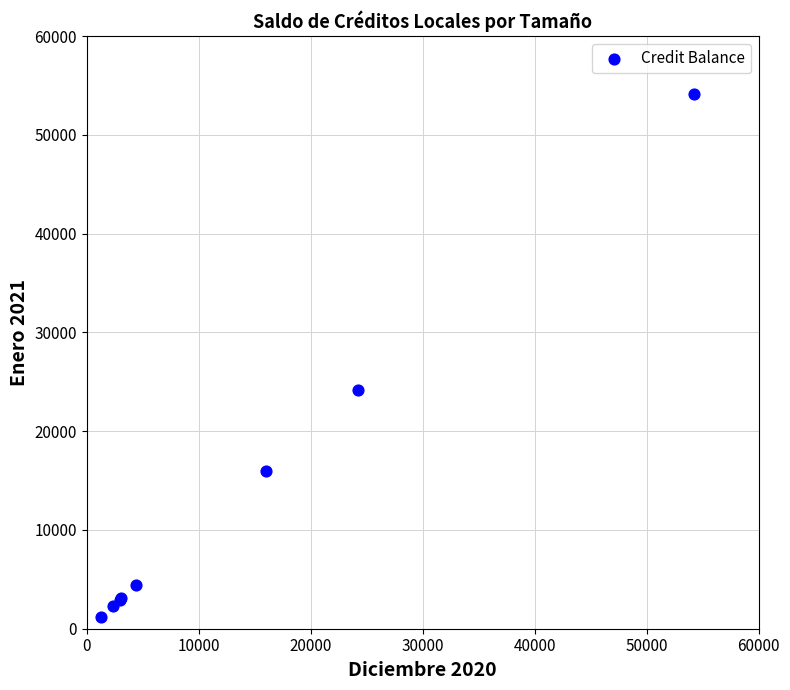

What Y value in the scatter plot is closest to 27701?

24172.3